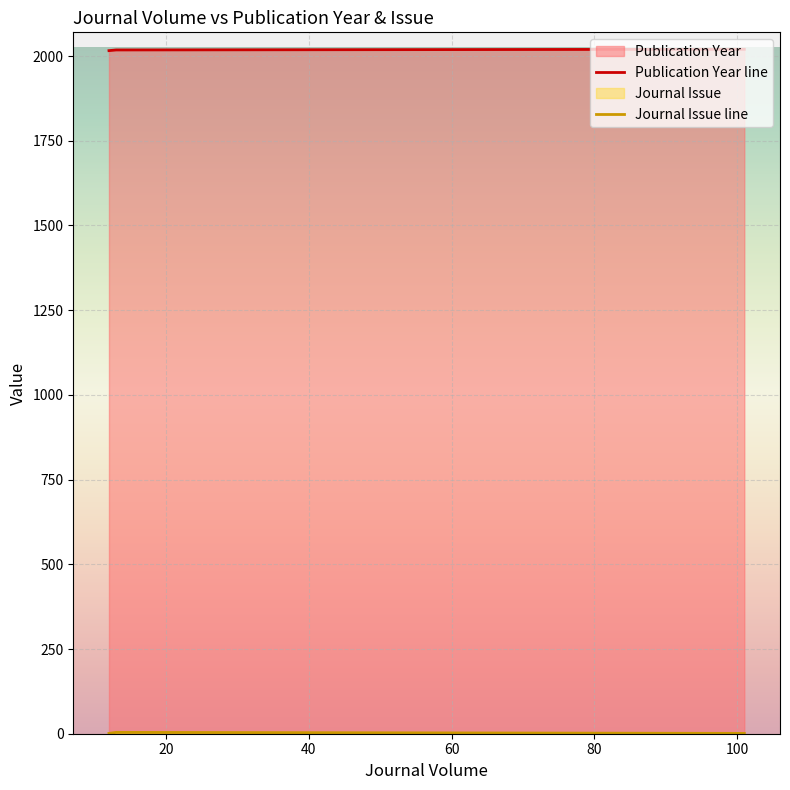

Between 13 and 101, which series saw the biggest shift?

Journal Issue